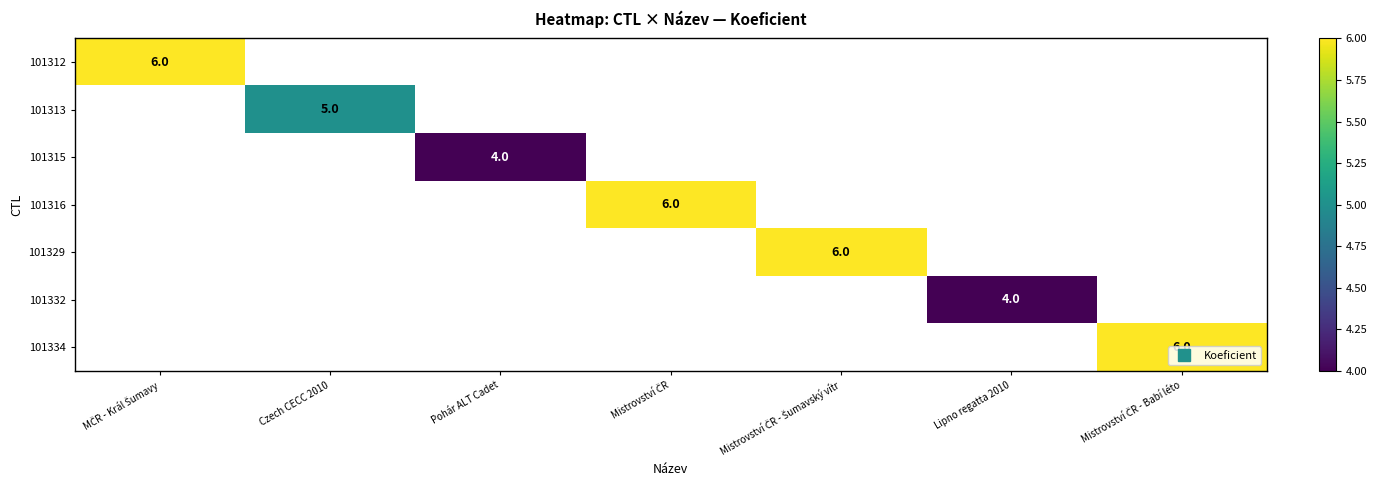

List the series in order of their overall mean, highest first.

101312, 101313, 101315, 101316, 101329, 101332, 101334